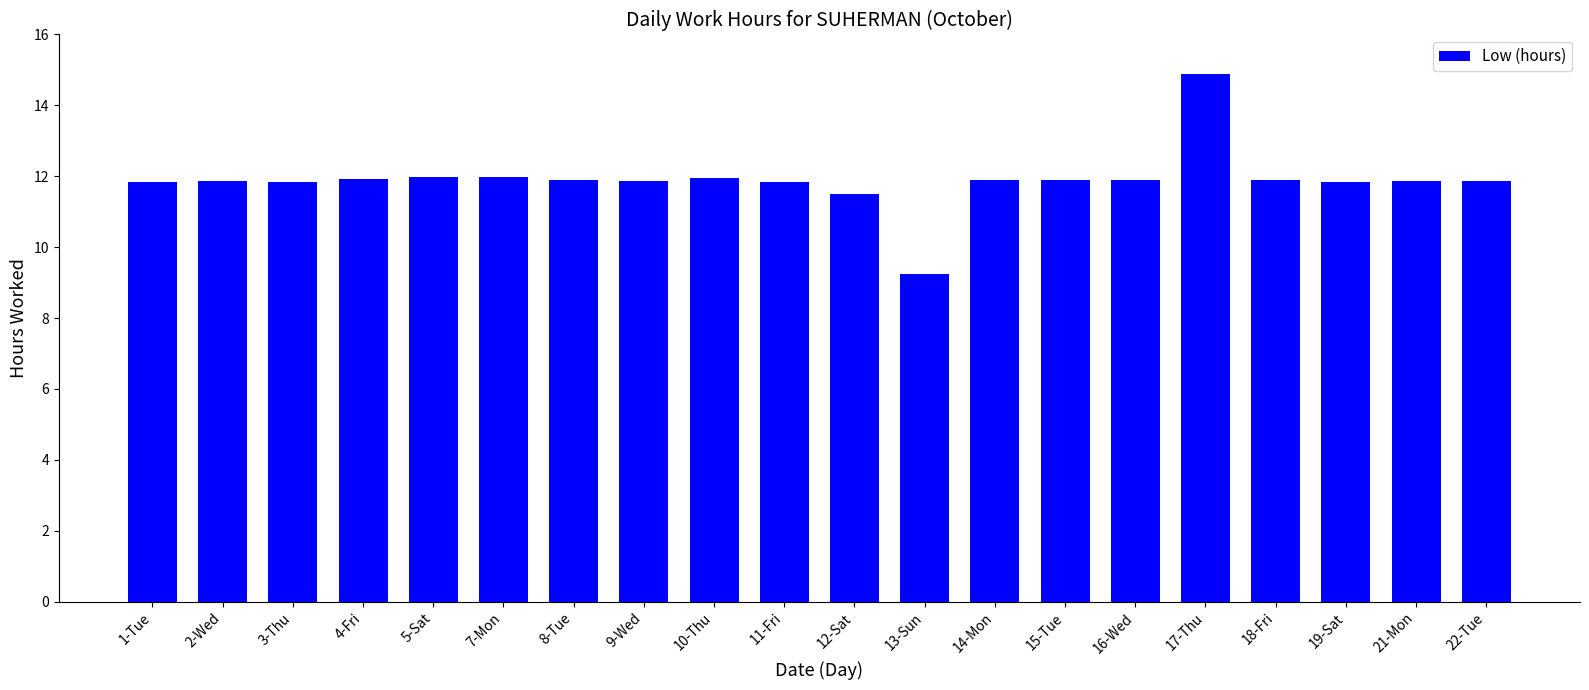

How many data points are less than 11?

1